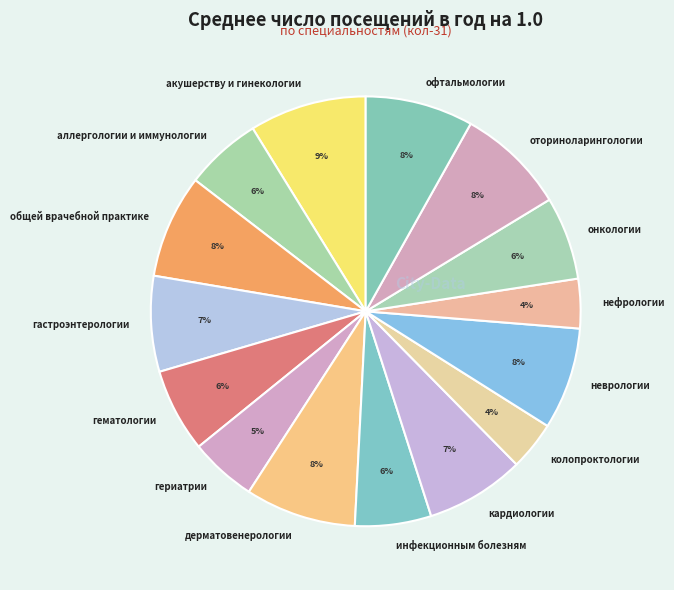

How many slices are in this pie chart?

15